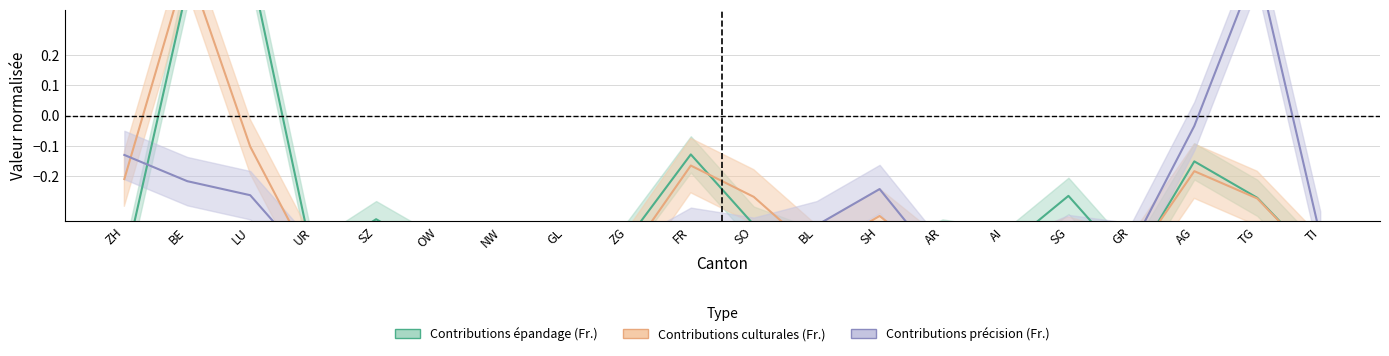

How many categories are shown in the chart?

20